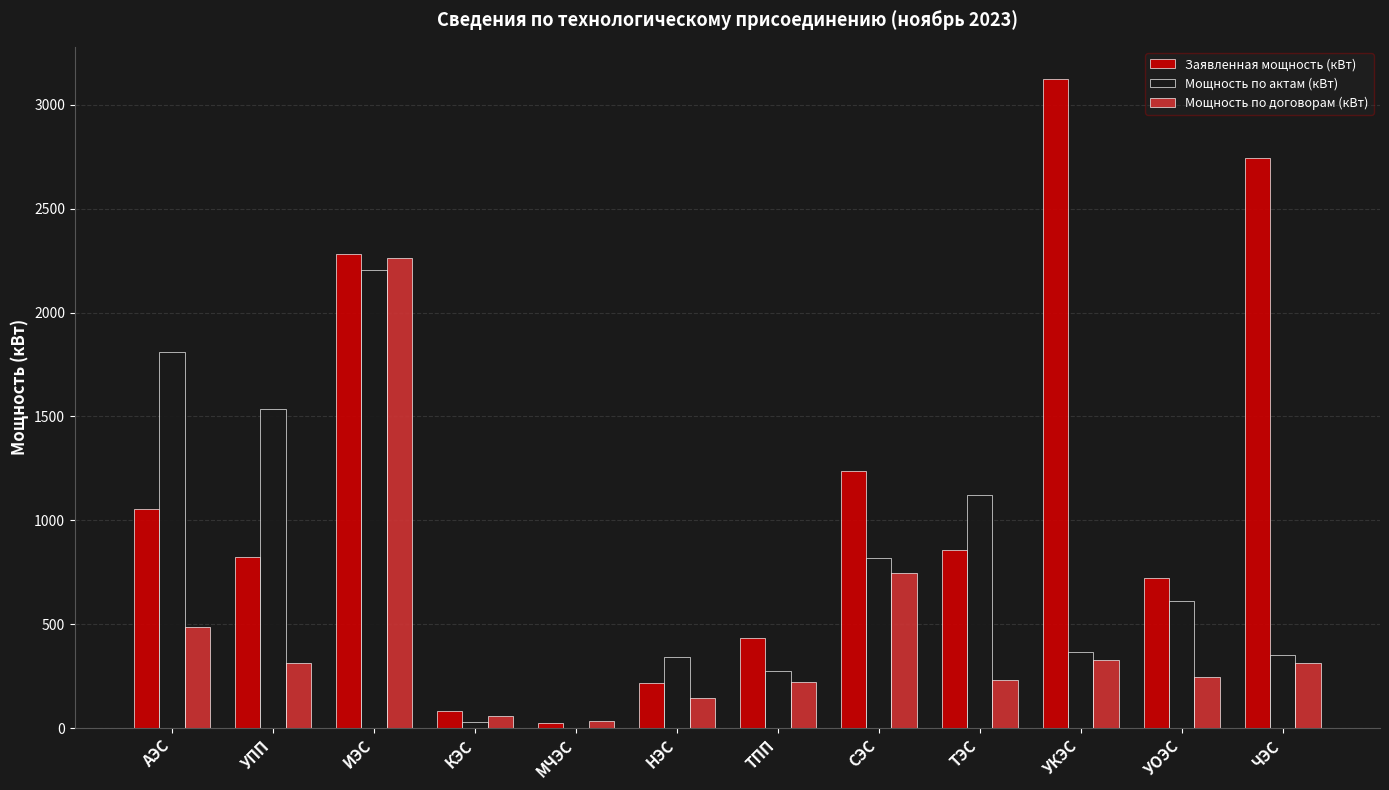

At which label does Мощность по актам (кВт) reach its peak?

ИЭС